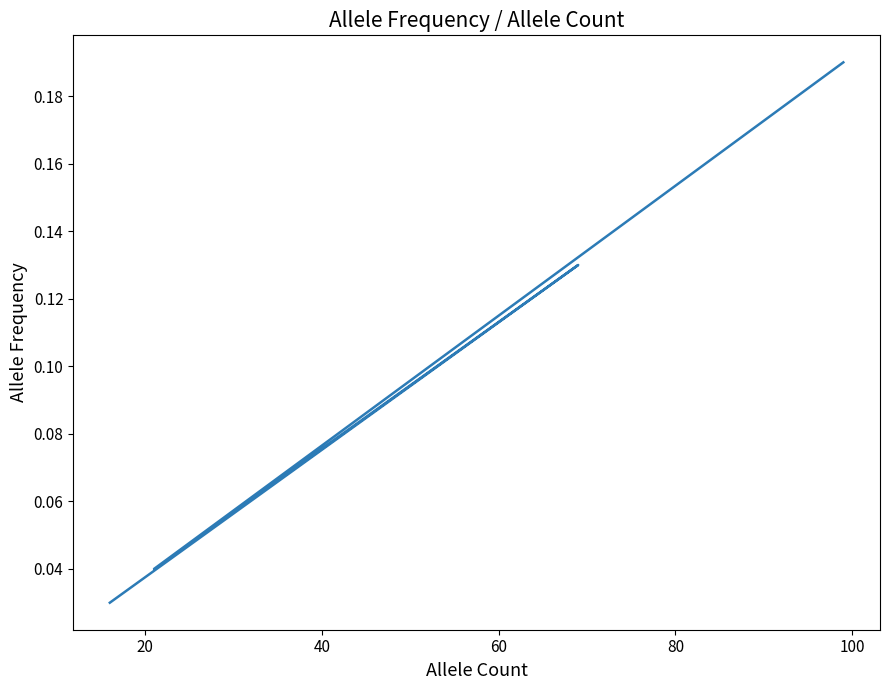

What is the maximum value shown in the chart?

0.2